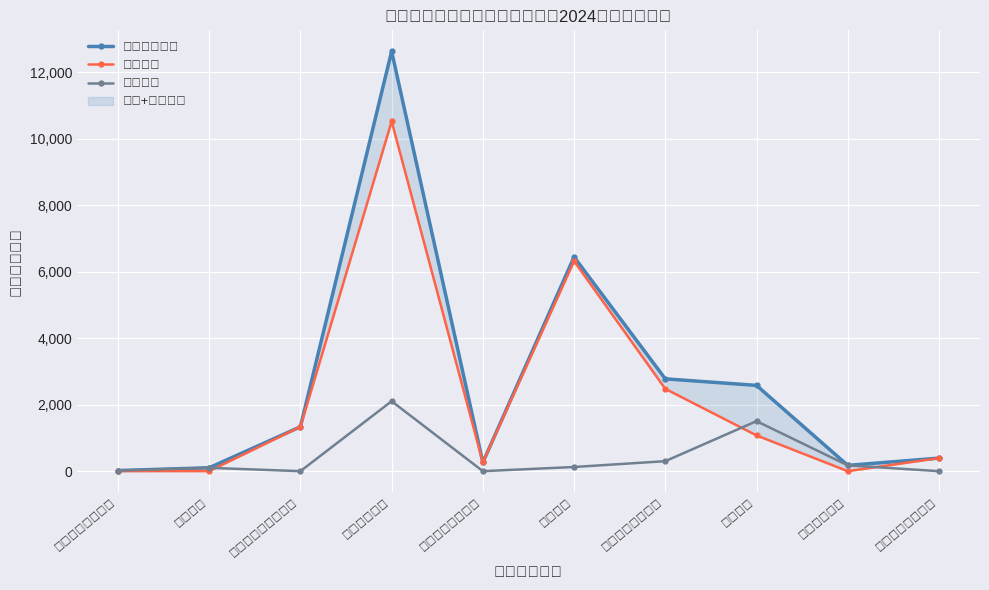

What is the maximum value for 基本支出?

10519.1